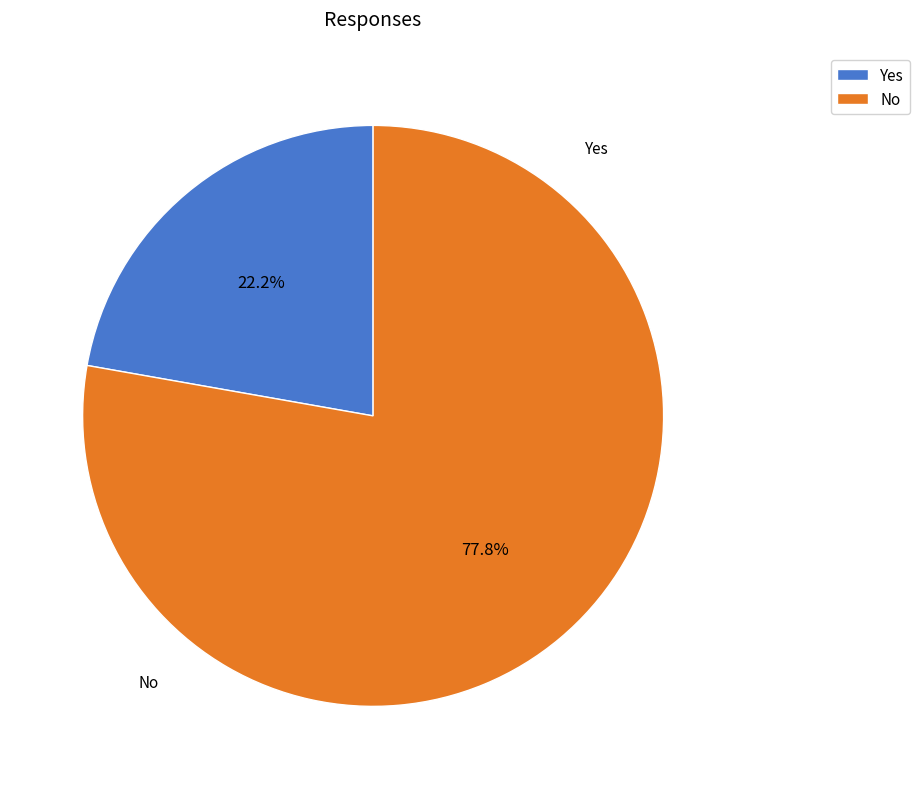

Is there a majority slice in this chart?

Yes